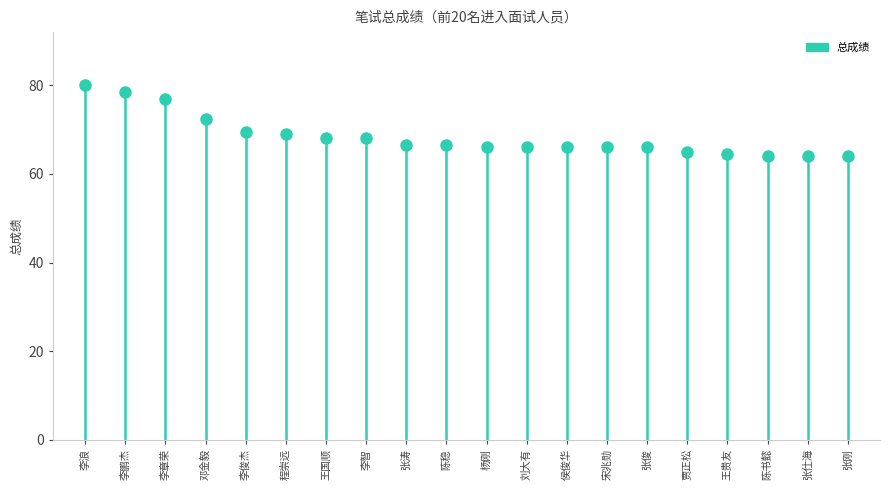

At which category does the chart reach its minimum across all series?

陈书懿